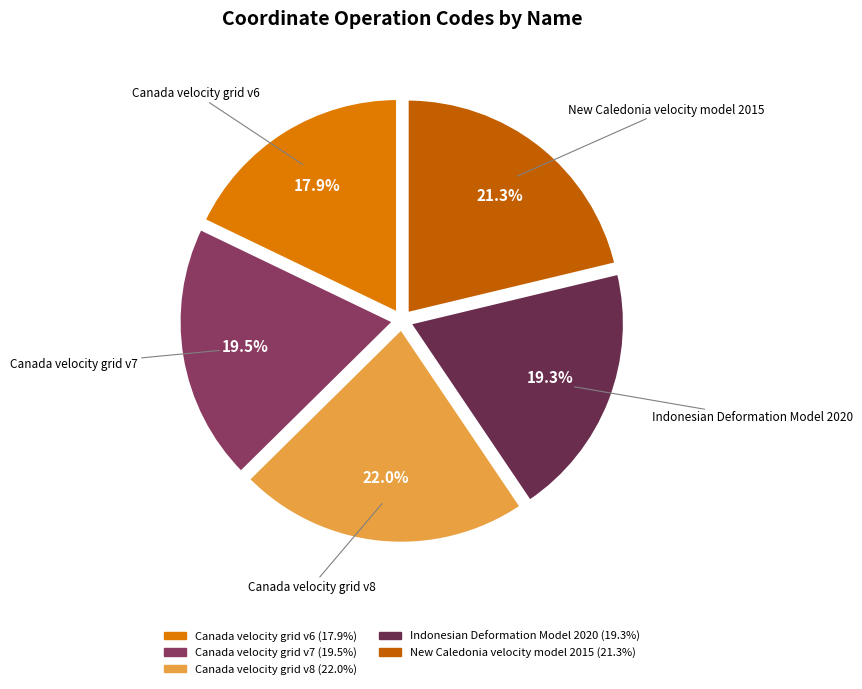

Between Canada velocity grid v7 and Canada velocity grid v8, which is larger?

Canada velocity grid v8